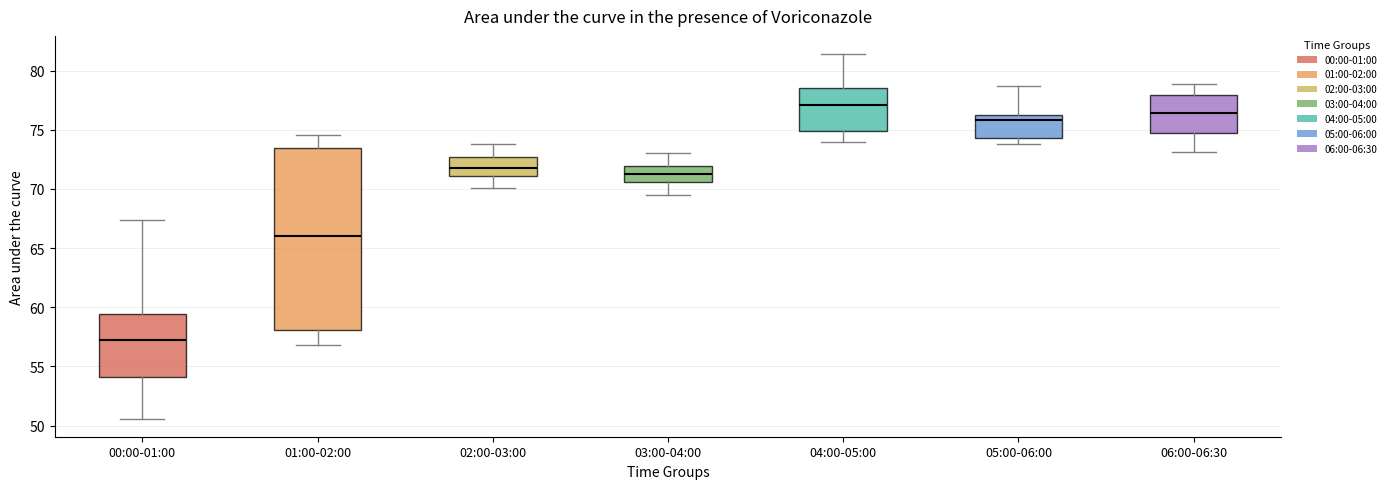

Reading left to right, read every box against the y-axis: the position of its median line, the range the box covers, and the ends of its whiskers. The values are not printed on the chart, so give them approximately, as read against the axis.

00:00-01:00: median 57.0, box 54.0 to 59.5, whiskers 50.5 to 67.5
01:00-02:00: median 66.0, box 58.0 to 73.5, whiskers 57.0 to 74.5
02:00-03:00: median 72.0, box 71.0 to 72.5, whiskers 70.0 to 74.0
03:00-04:00: median 71.5, box 70.5 to 72.0, whiskers 69.5 to 73.0
04:00-05:00: median 77.0, box 75.0 to 78.5, whiskers 74.0 to 81.5
05:00-06:00: median 76.0, box 74.5 to 76.5, whiskers 74.0 to 78.5
06:00-06:30: median 76.5, box 75.0 to 78.0, whiskers 73.0 to 79.0